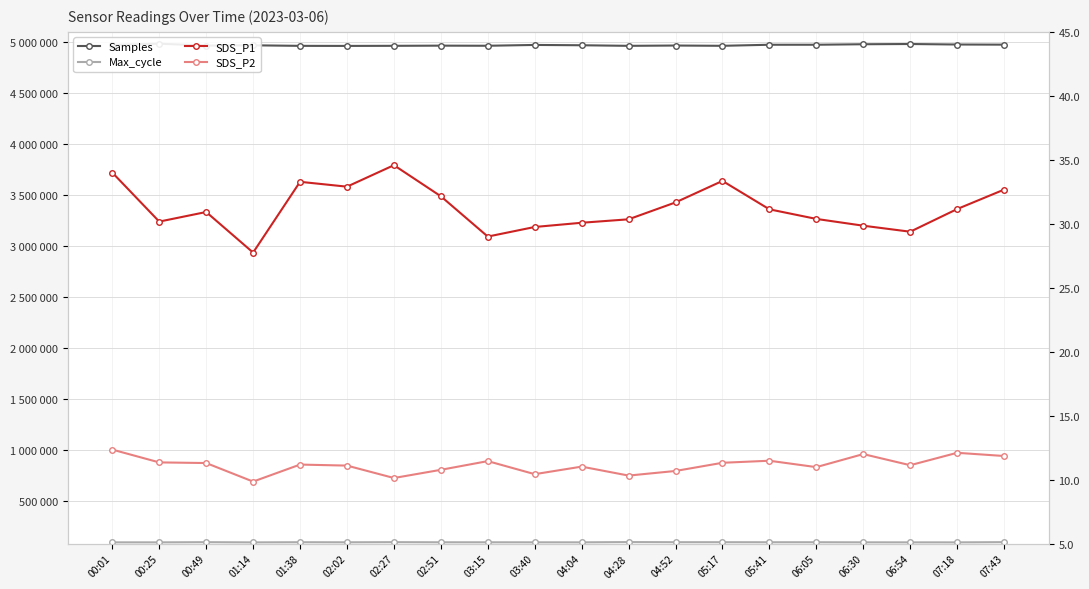

Reading left to right, list all the values displayed in this chart.

Samples: 4972547.0	4983989.0	4965373.0	4968072.0	4962733.0	4962140.0	4963078.0	4964800.0	4963695.0	4971665.0	4968618.0	4962903.0	4965926.0	4963131.0	4973549.0	4973670.0	4978561.0	4980819.0	4975891.0	4974597.0
Max_cycle: 92616.0	92585.0	94255.0	92320.0	93881.0	93108.0	94422.0	93300.0	93199.0	92852.0	92786.0	95242.0	94087.0	94010.0	93616.0	93645.0	92815.0	92588.0	92436.0	94561.0
SDS_P1: 34.0	30.2	30.9	27.8	33.3	32.9	34.6	32.1	29.0	29.8	30.1	30.4	31.7	33.4	31.1	30.4	29.9	29.4	31.1	32.7
SDS_P2: 12.3	11.3	11.3	9.8	11.2	11.1	10.1	10.8	11.4	10.4	11.0	10.3	10.7	11.3	11.5	11.0	12.0	11.1	12.1	11.8